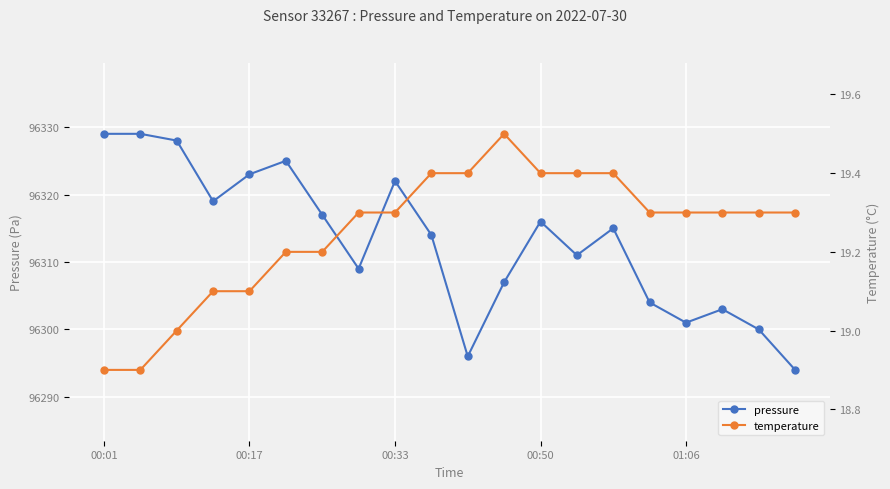

What is the difference between the second highest and minimum values in the pressure series?

35